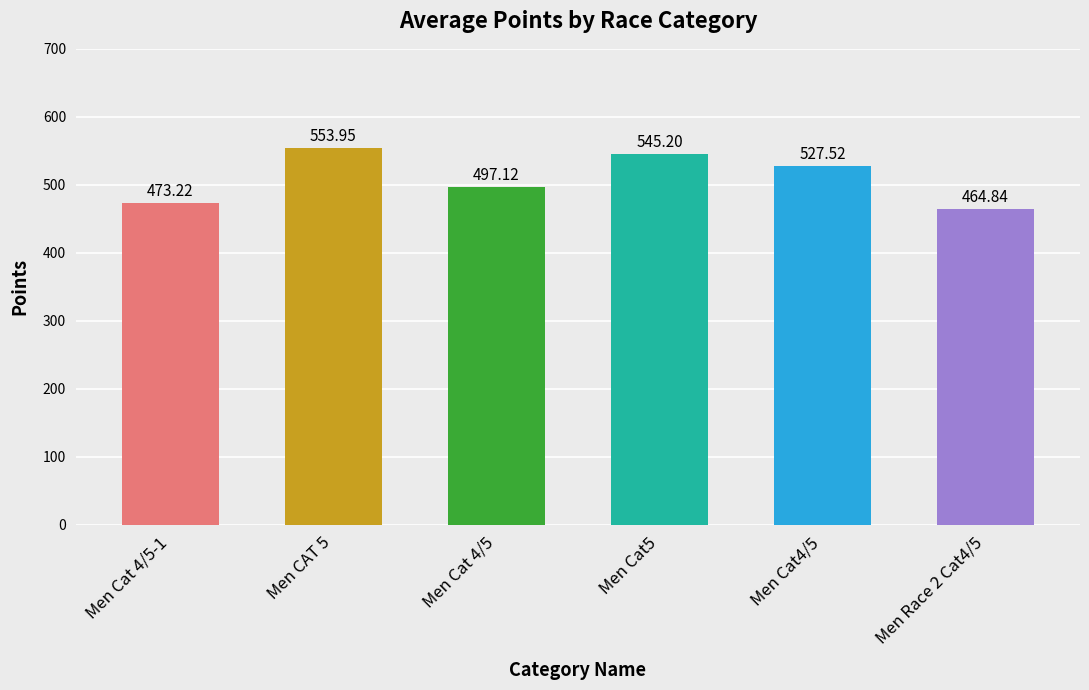

The value at Men Cat 4/5-1 is 100.3. True or false?

False